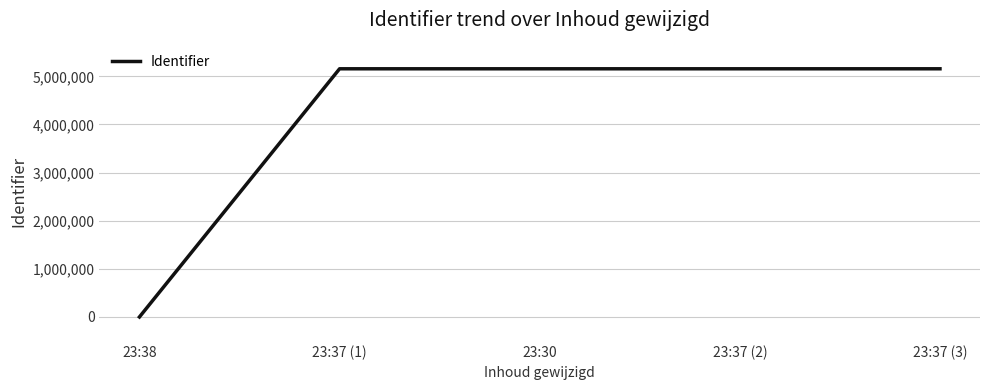

At which category does the chart reach its minimum across all series?

23:38